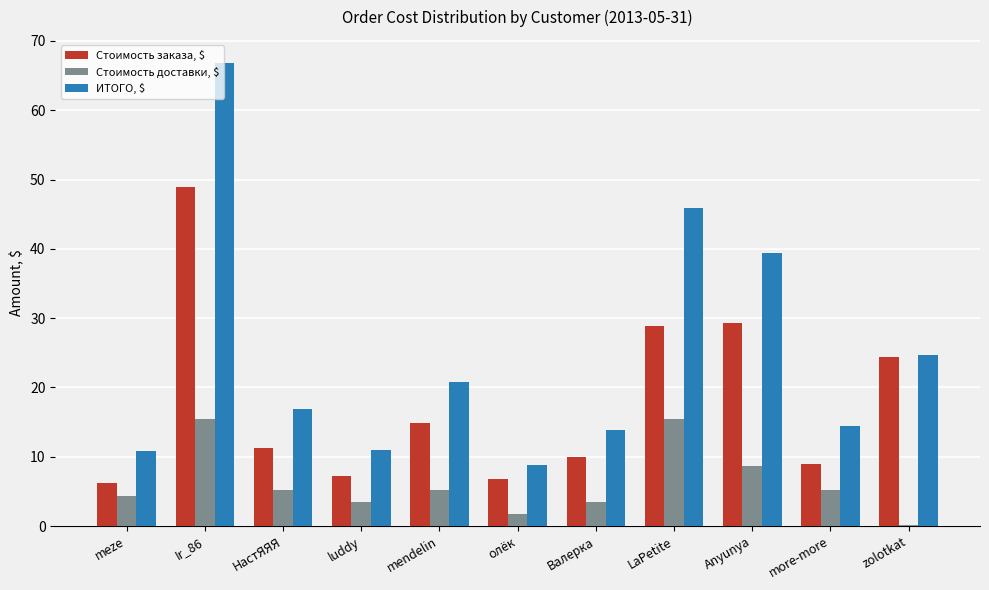

What value does the ИТОГО, $ series have at Ir_86?

66.8